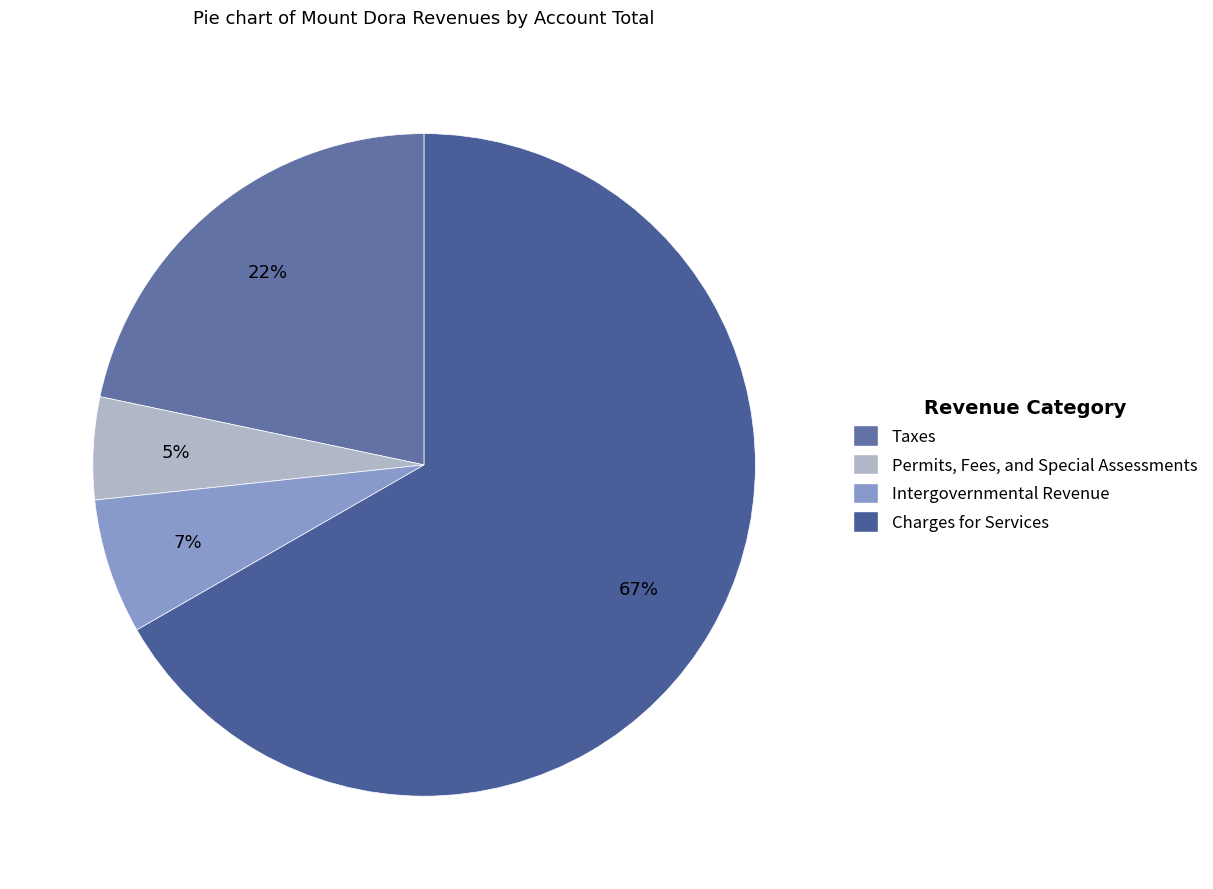

What percentage do Charges for Services and Taxes together represent?

88.4%